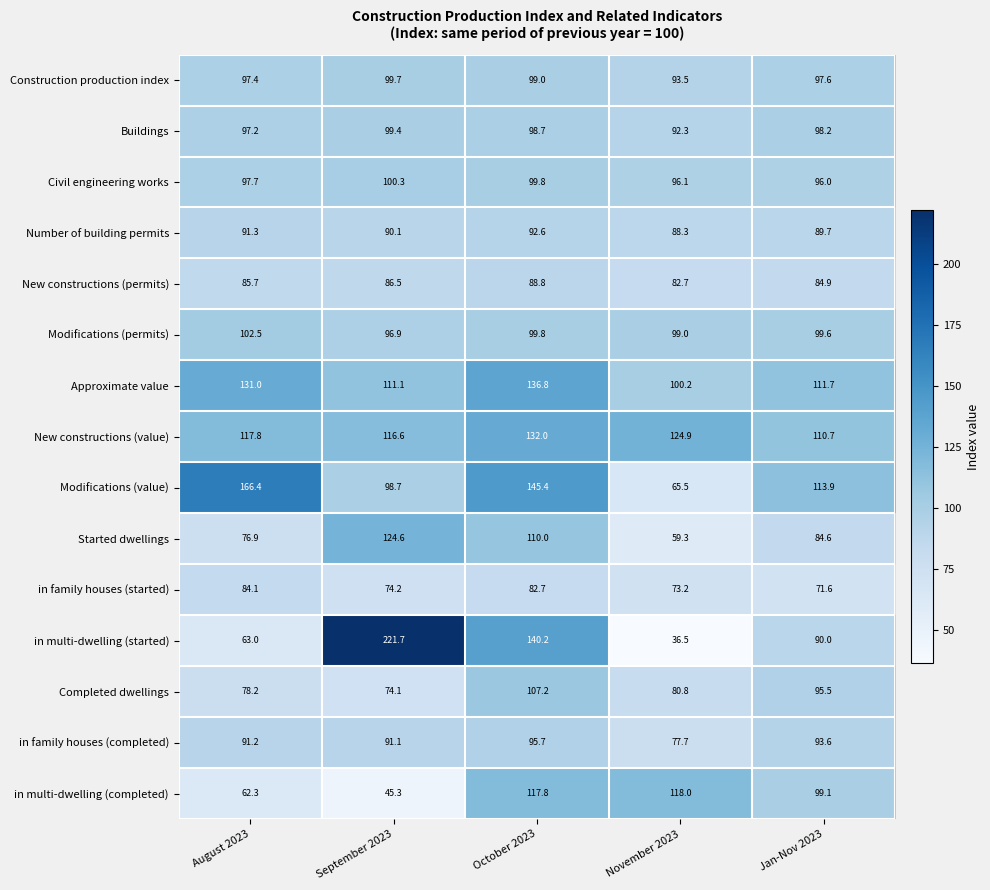

At which category is the sum across all series the highest?

October 2023